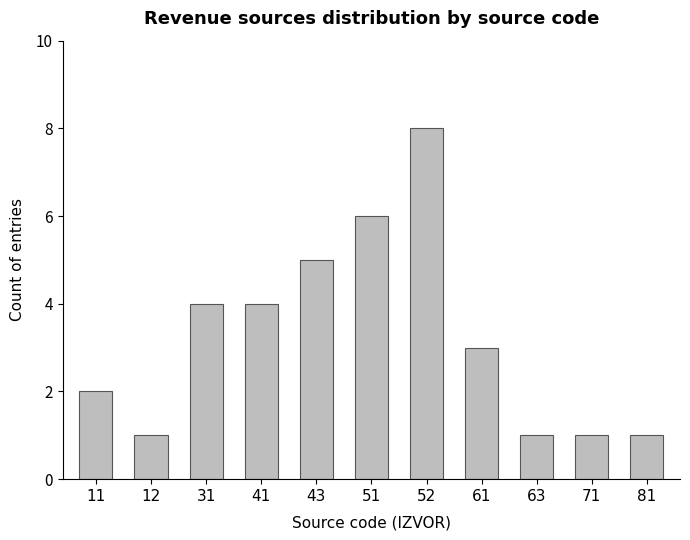

How many categories are shown in the chart?

11